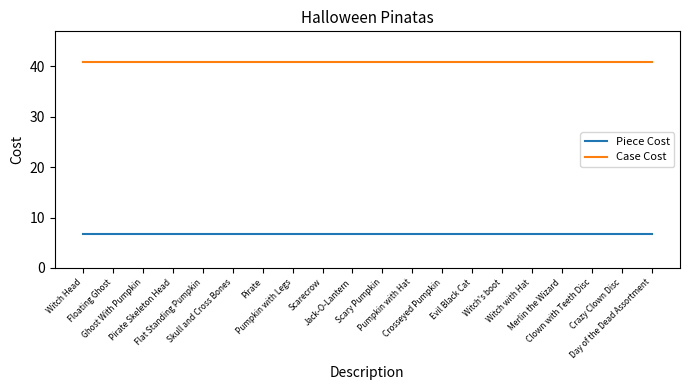

Rank the series at Witch Head from lowest to highest value.

Piece Cost, Case Cost